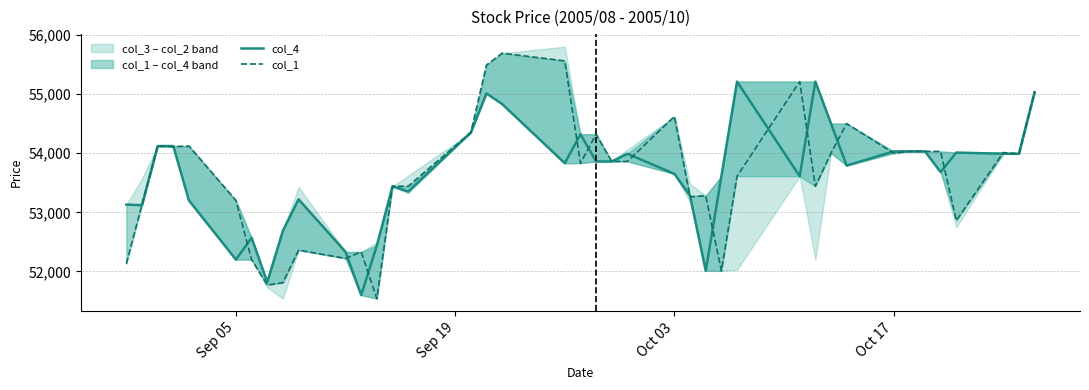

How many interior local valleys does the col_4 series have?

10